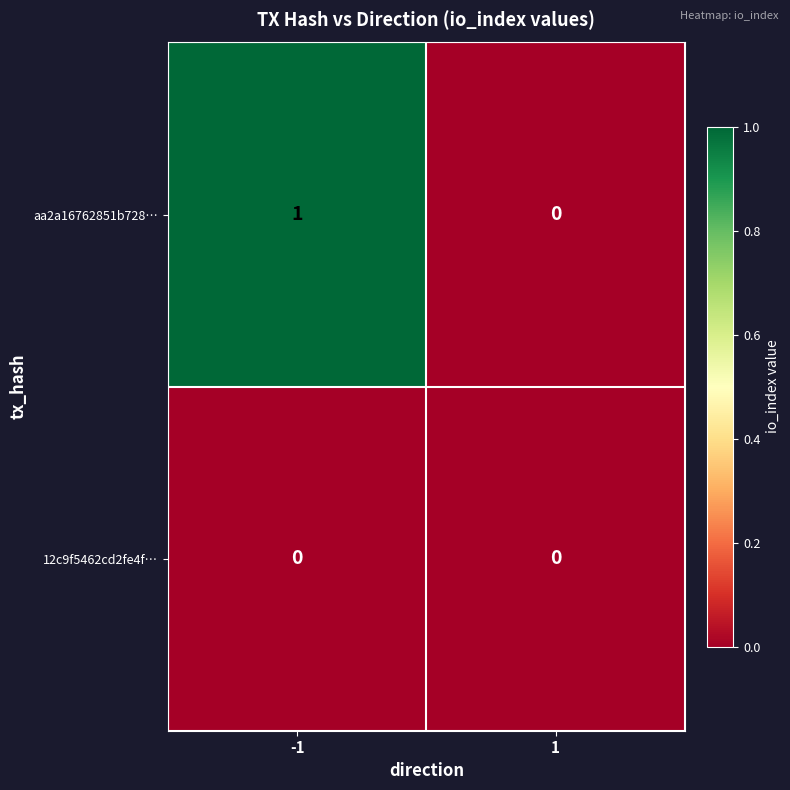

Is the value of 12c9f5462cd2fe4f… at -1 greater than the value of aa2a16762851b728… at -1?

No